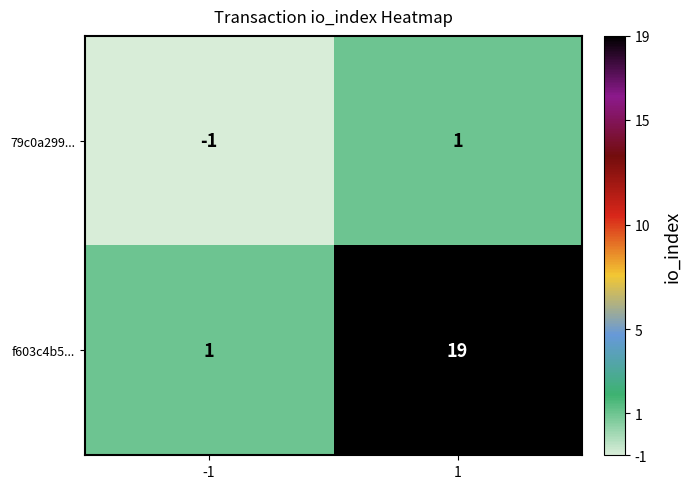

At which category is the sum across all series the highest?

1